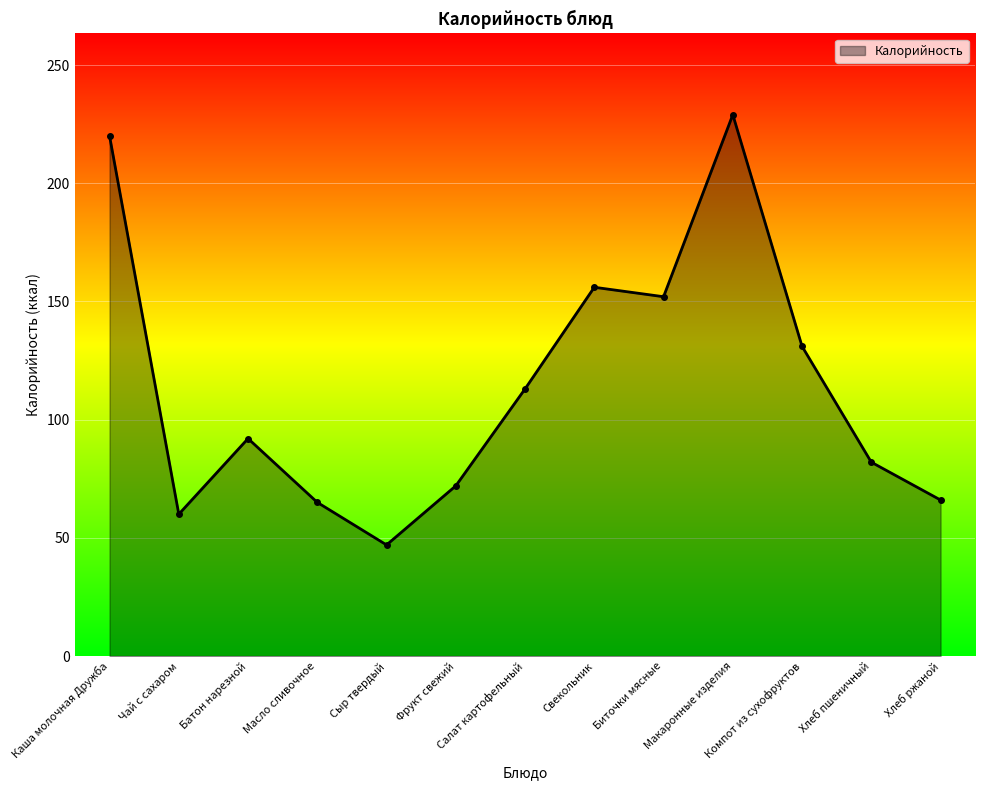

What is the change in value from Каша молочная Дружба to Чай с сахаром?

-160